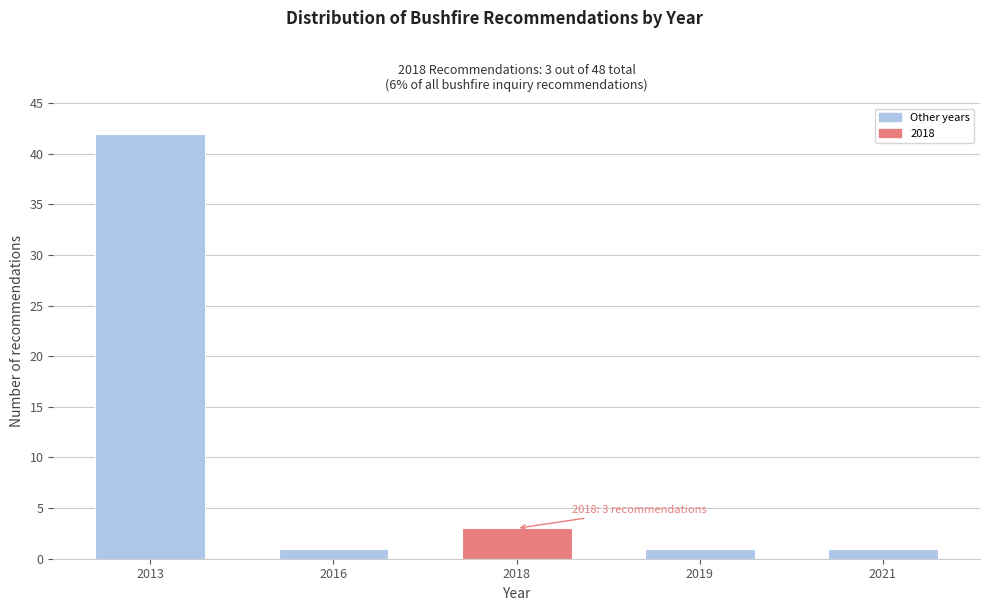

Reading right to left, extract all data points from this chart.

1	1	3	1	42